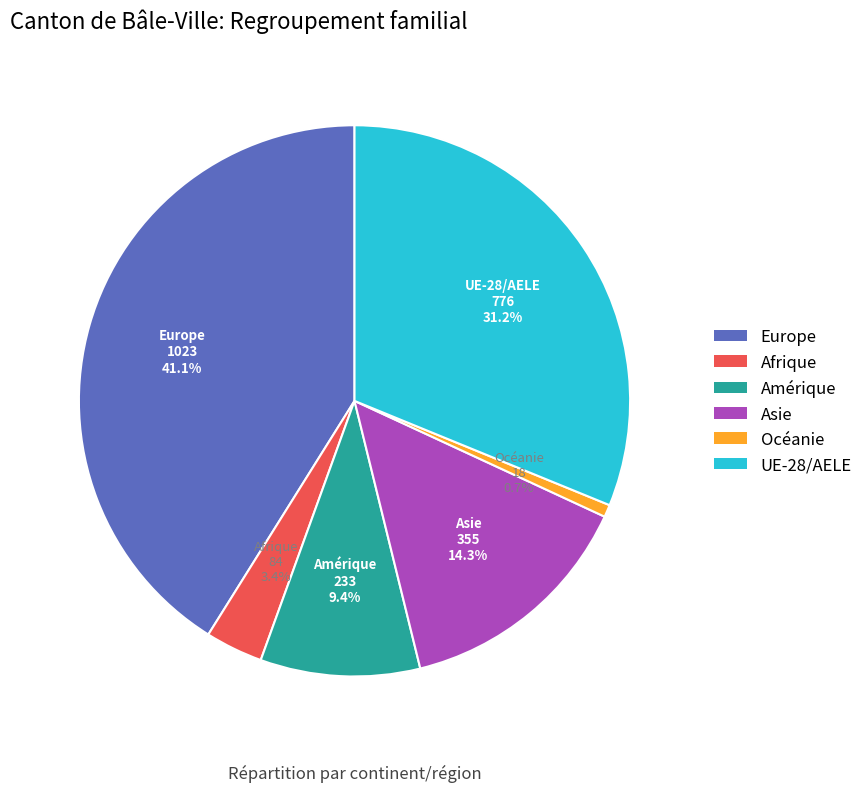

Is there a majority slice in this chart?

No